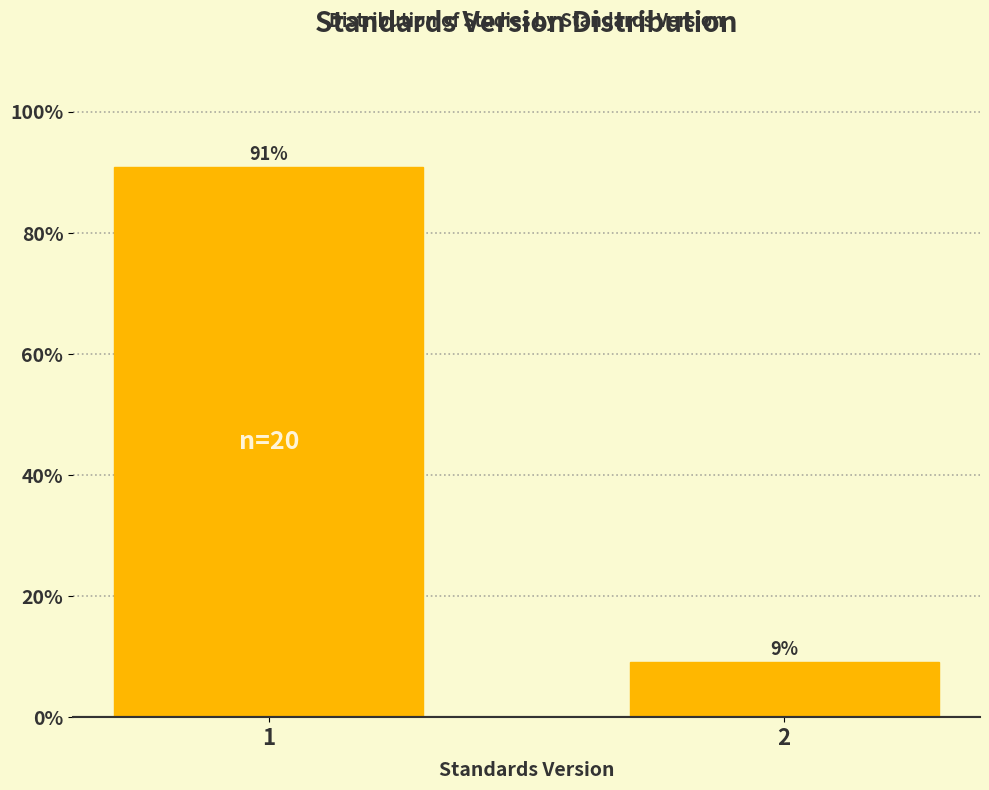

The chart shows a value of 14.5 at 2. True or false?

False